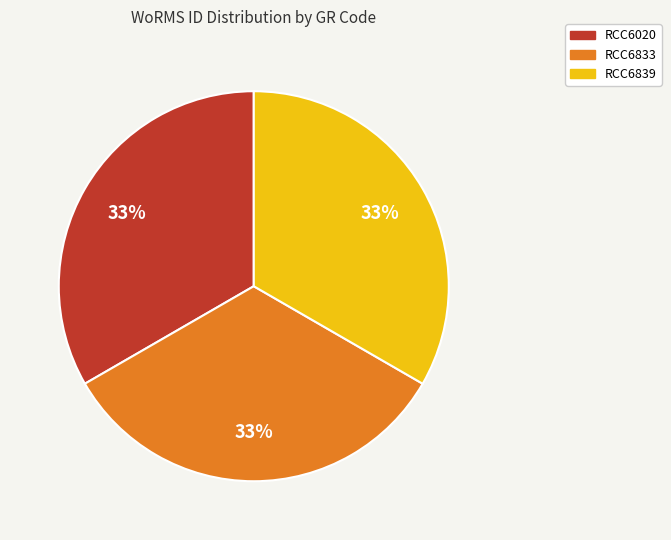

Is there any slice that represents more than half of the pie?

No